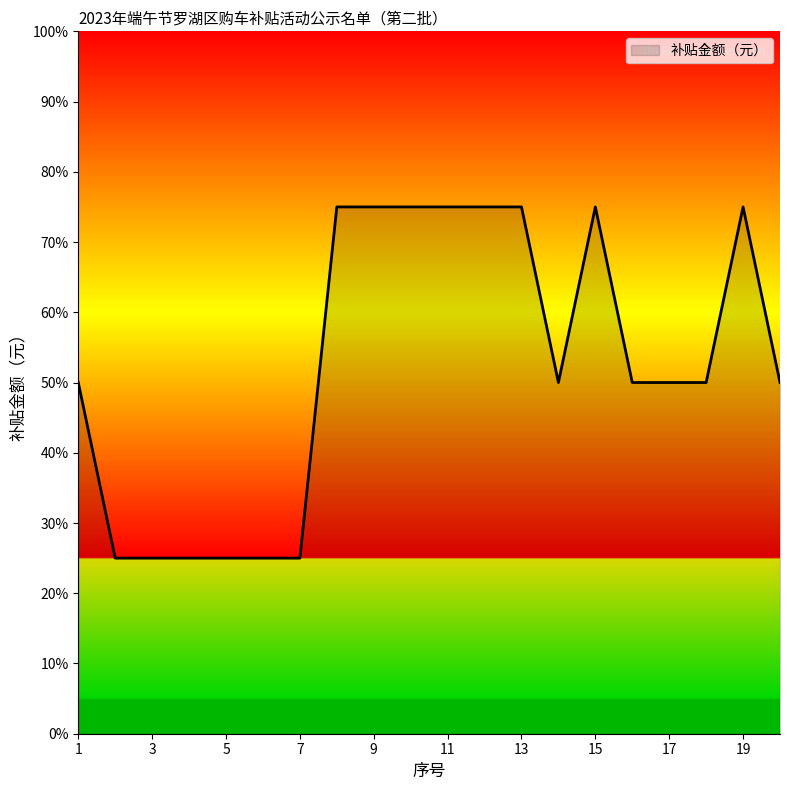

Where is the data nearest to the value 0?

2